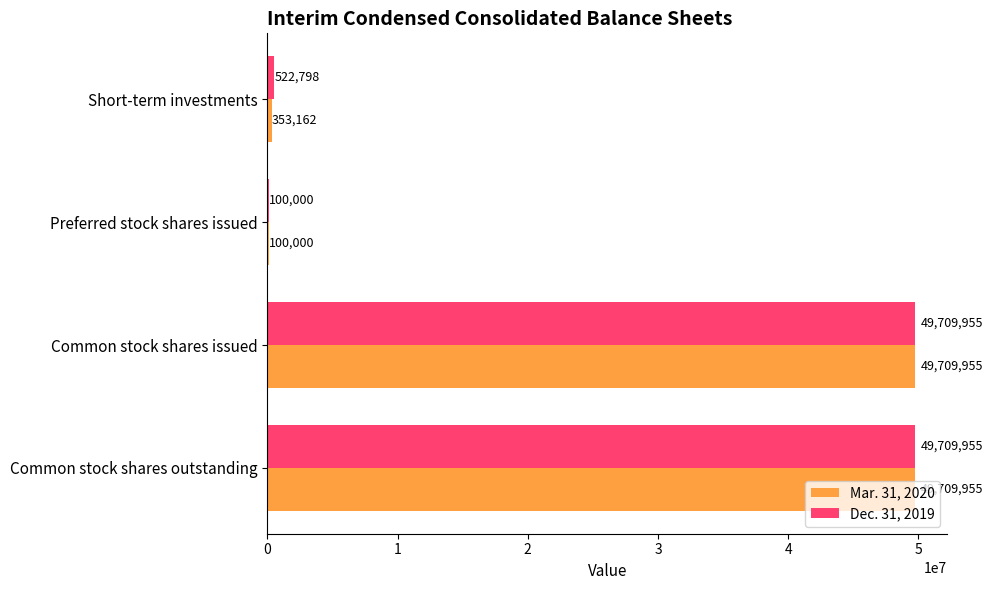

Is the value of Mar. 31, 2020 at Common stock shares outstanding greater than the value of Dec. 31, 2019 at Short-term investments?

Yes